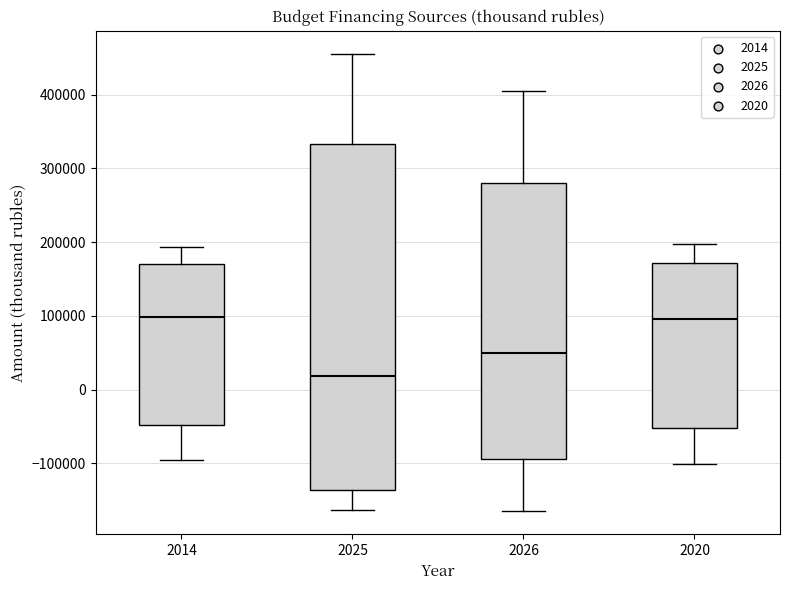

Reading left to right, transcribe this box plot: for each box, give where its median line is, the range the box spans, and where its two whiskers end, as read against the y-axis. The values are not printed on the chart, so give them approximately, as read against the axis.

2014: median 100000, box -50000 to 170000, whiskers -100000 to 190000
2025: median 20000, box -140000 to 330000, whiskers -160000 to 460000
2026: median 50000, box -90000 to 280000, whiskers -170000 to 400000
2020: median 100000, box -50000 to 170000, whiskers -100000 to 200000